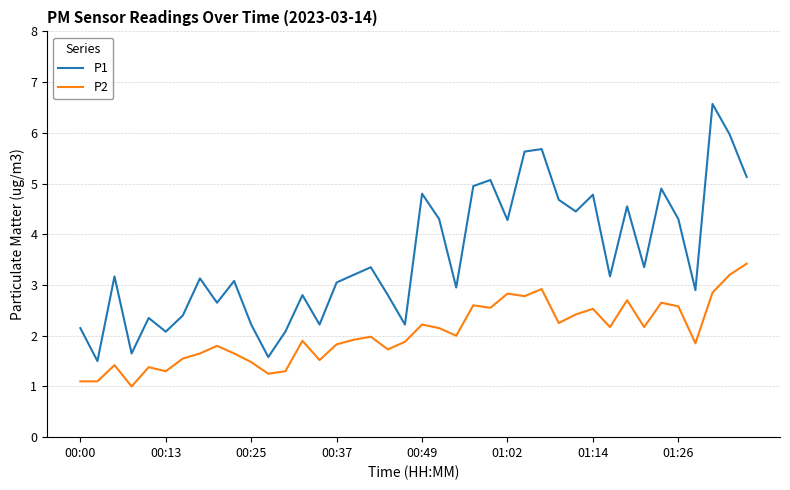

True or false: P2 and P1 intersect in this chart.

False